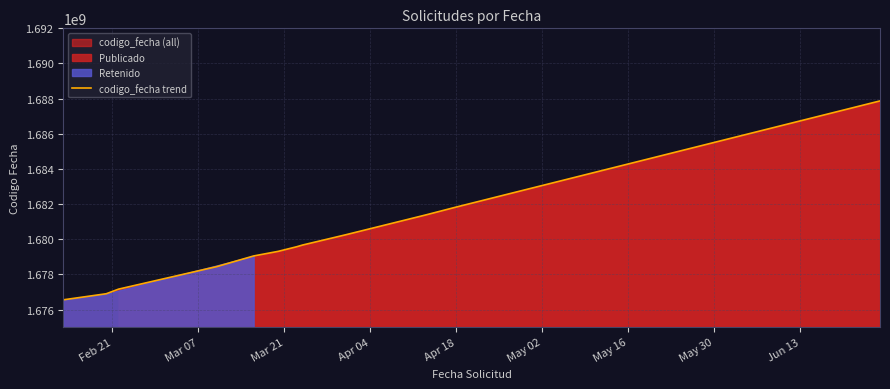

What is the lowest value of the codigo_fecha trend series?

1676553343